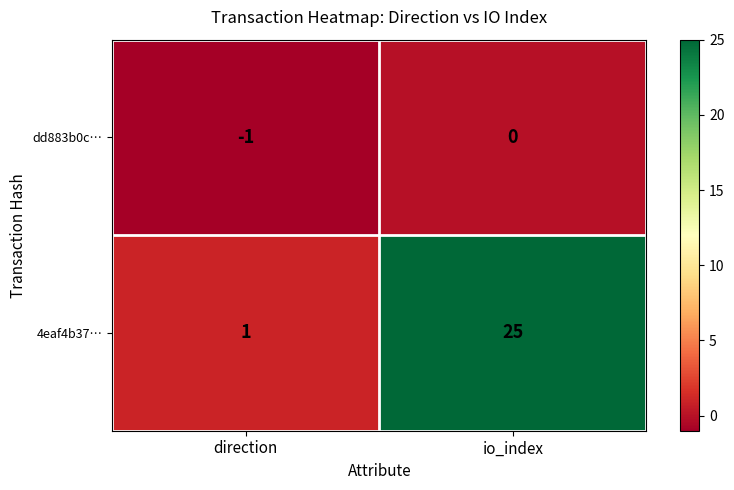

Rank the series at io_index from highest to lowest value.

4eaf4b37…, dd883b0c…